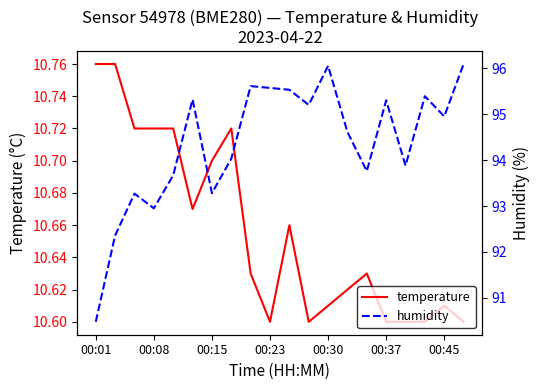

How many distinct data groups are displayed?

2